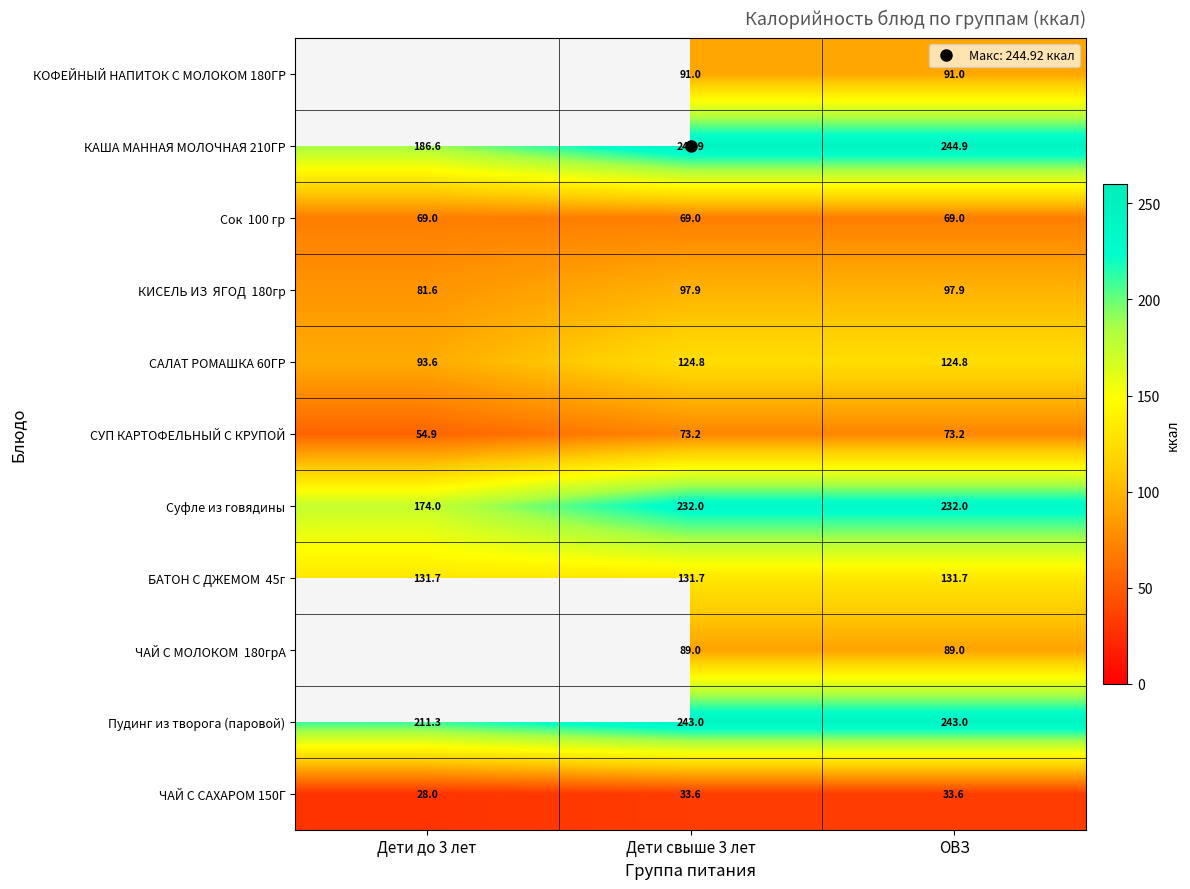

At which category does the chart reach its minimum across all series?

Дети до 3 лет